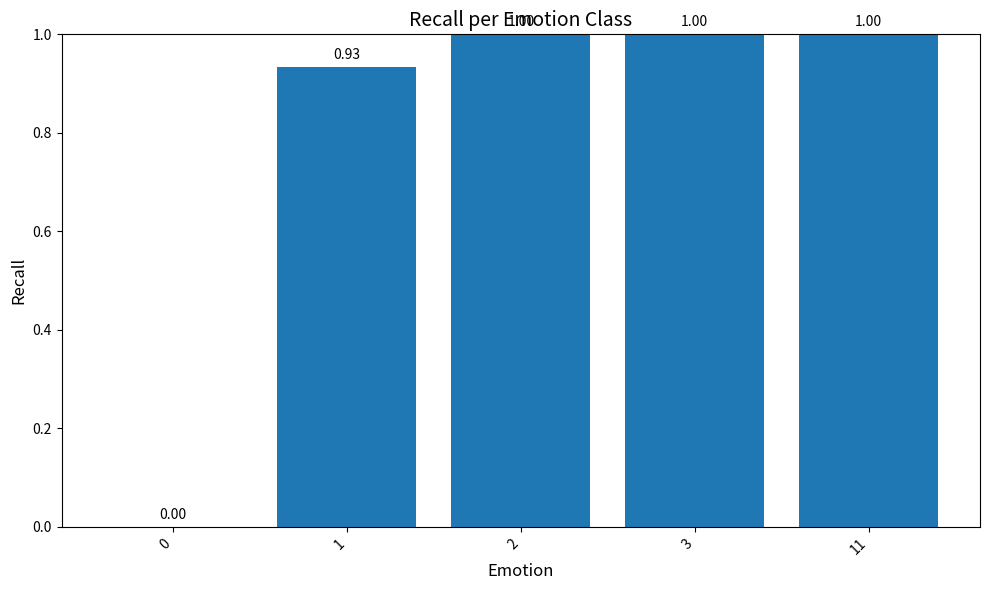

True or false: the data shows 1.4 at 2.

False